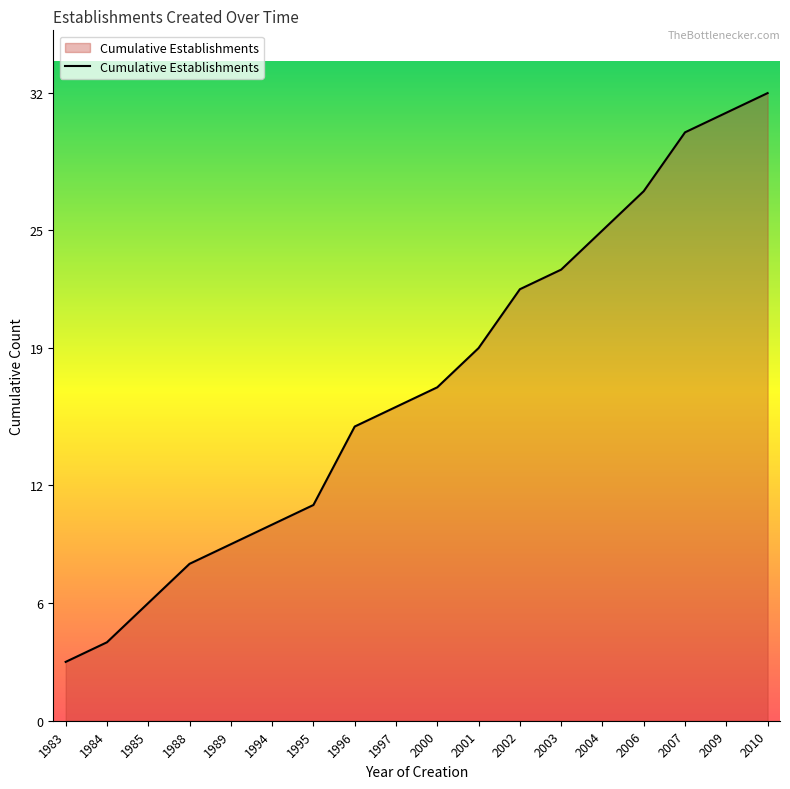

Between 2002 and 2010, which is larger?

2010